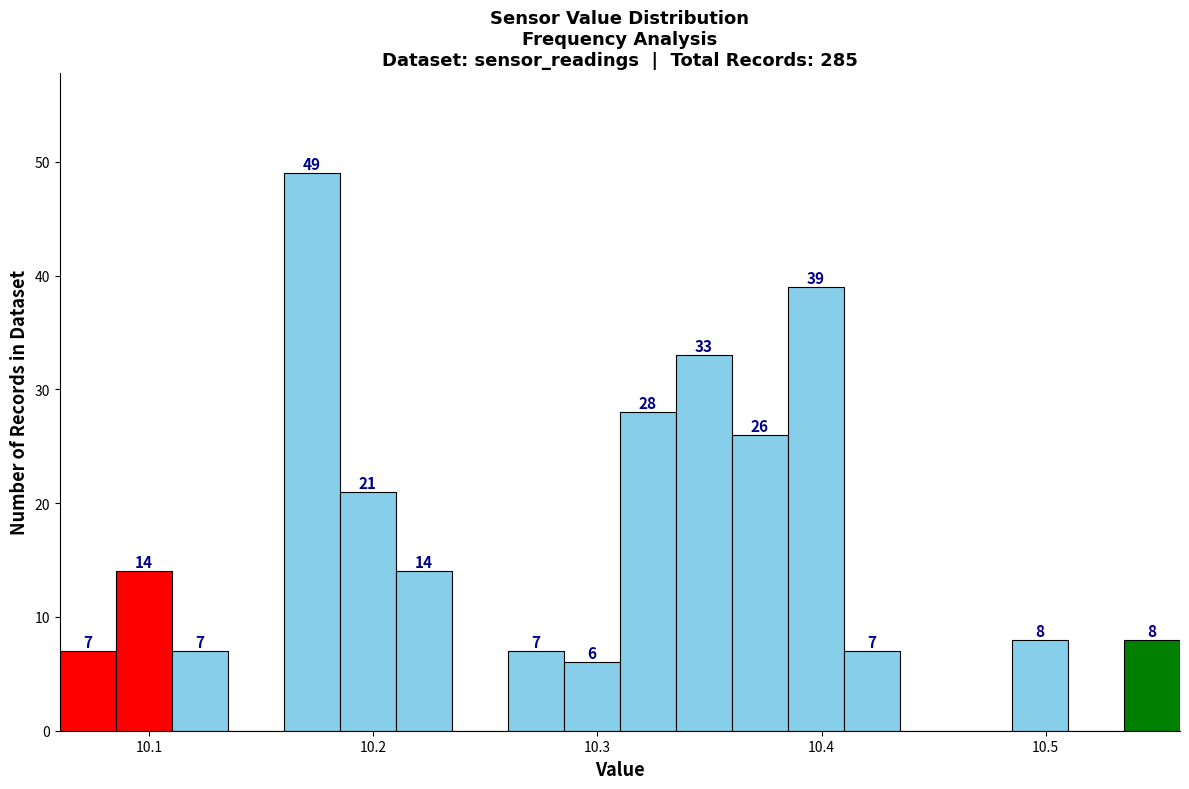

Read against the x-axis, roughly where is the centre of the tallest bar?

10.17